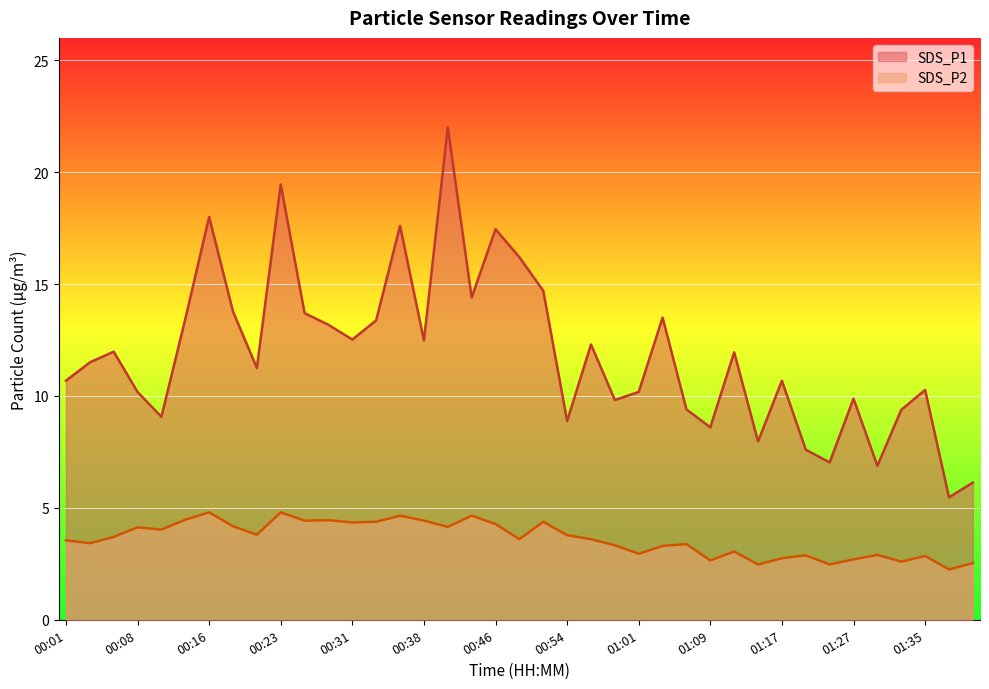

True or false: SDS_P2 and SDS_P1 cross at least once.

False